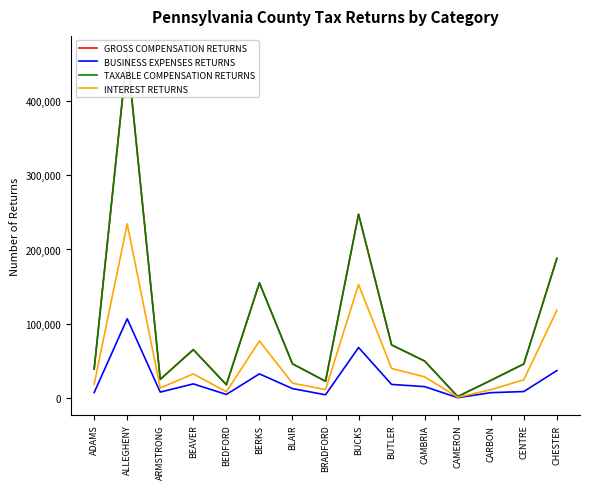

Is this an area chart (filled region under the line)?

No